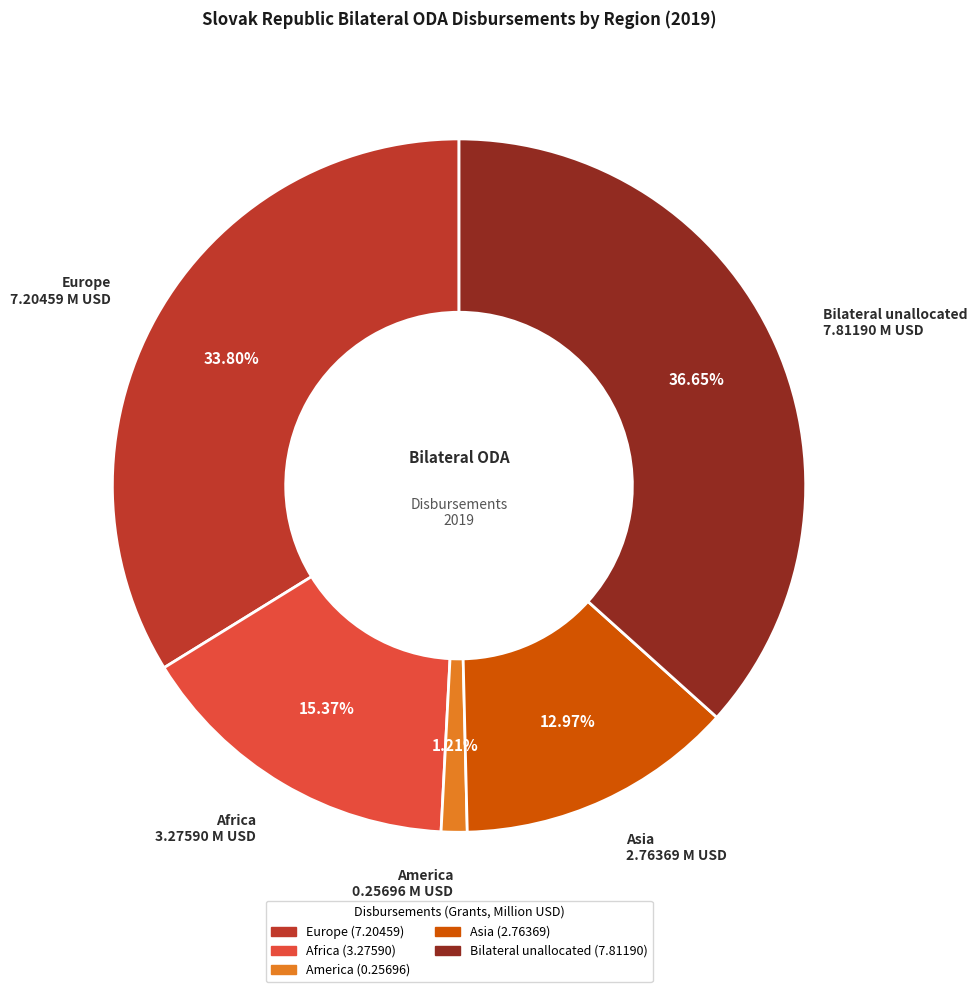

How many slices are in this pie chart?

5